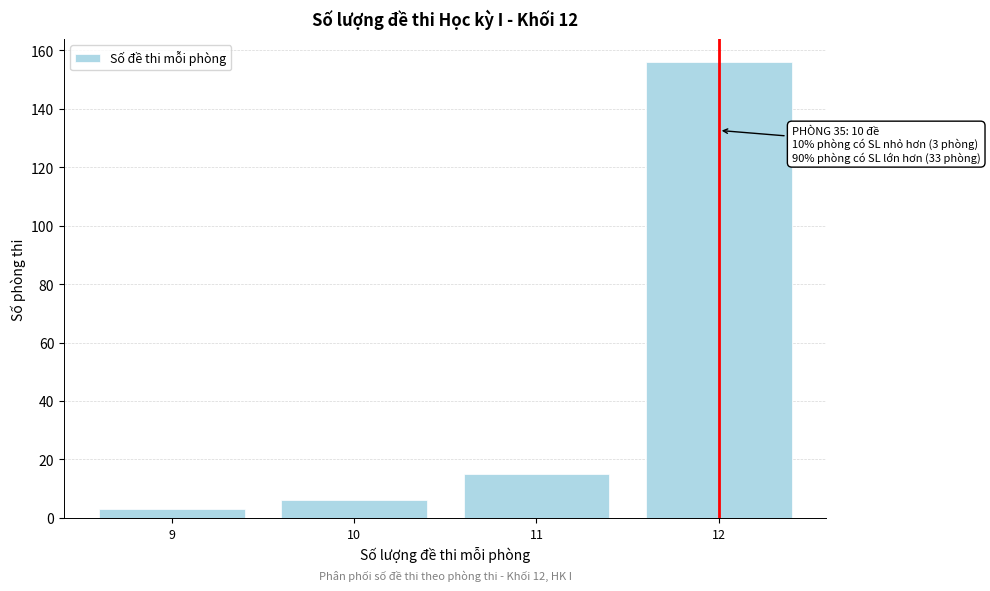

Reading left to right, list all the values displayed in this chart.

3	6	15	156